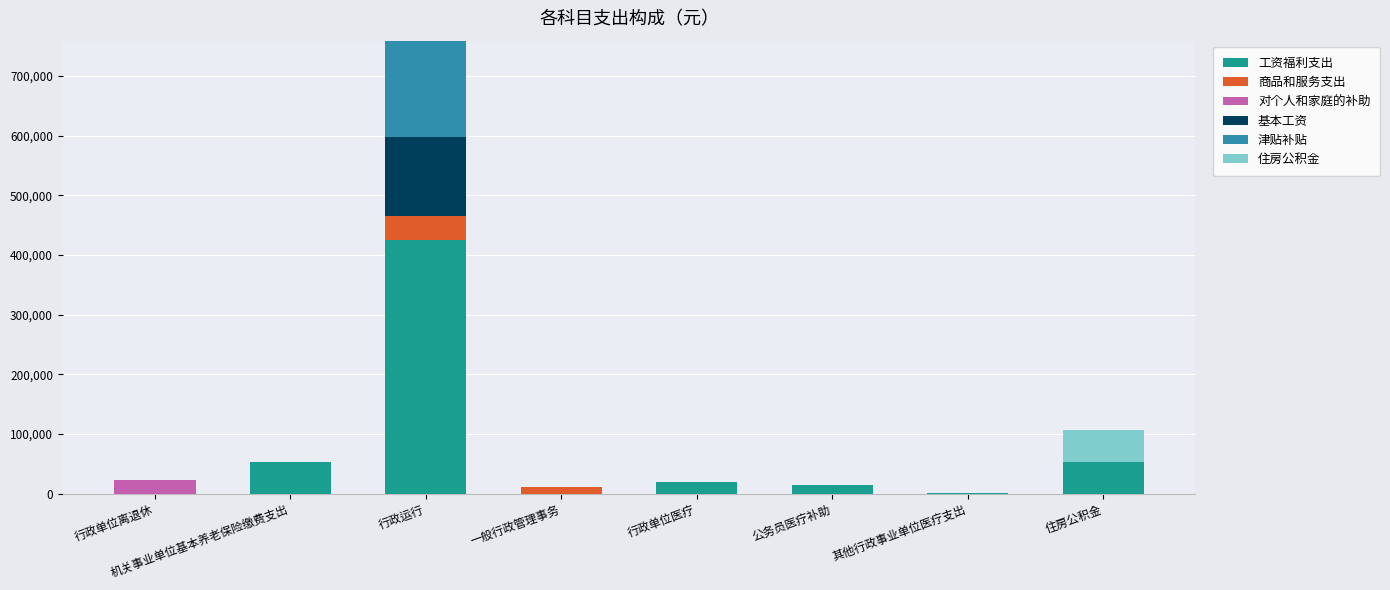

How many categories are shown in the chart?

8